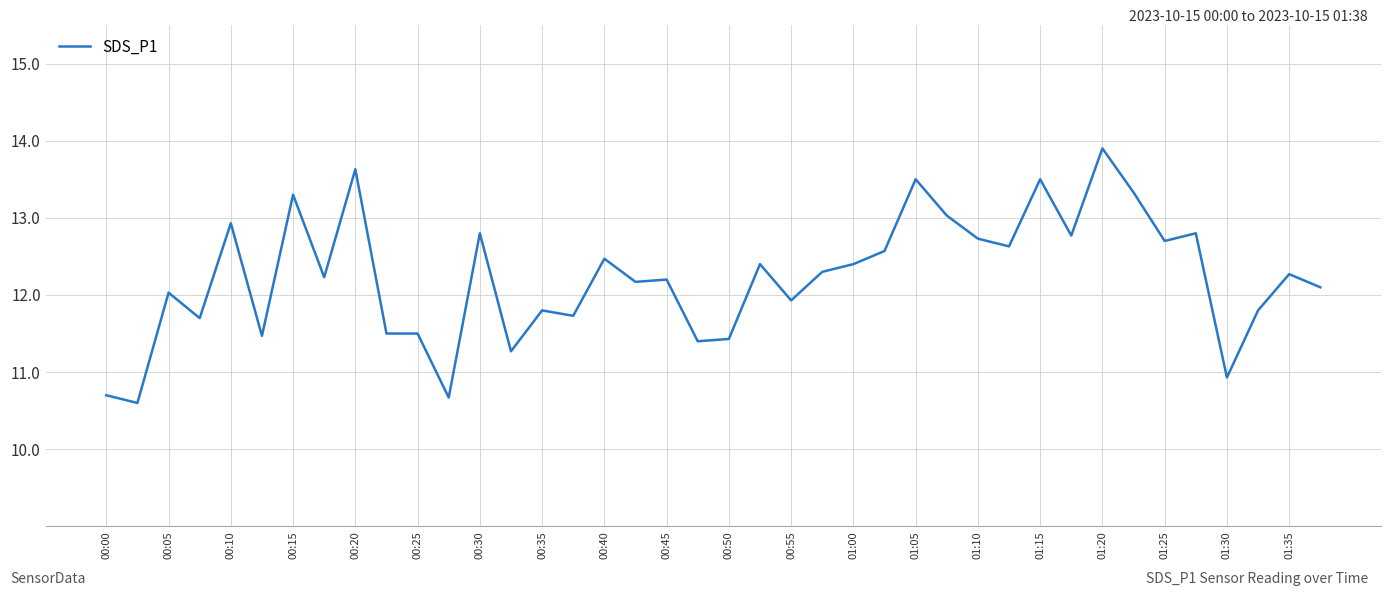

What is the smallest value displayed?

10.6